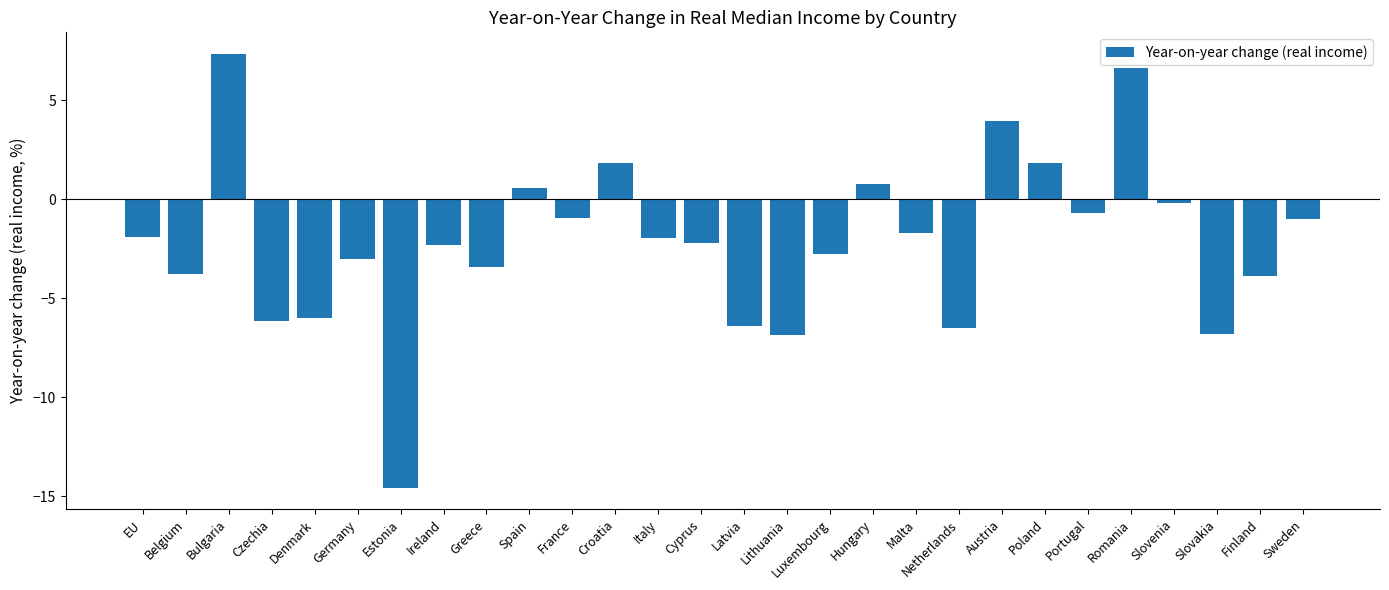

What is the difference between the values at Italy and Croatia?

3.8